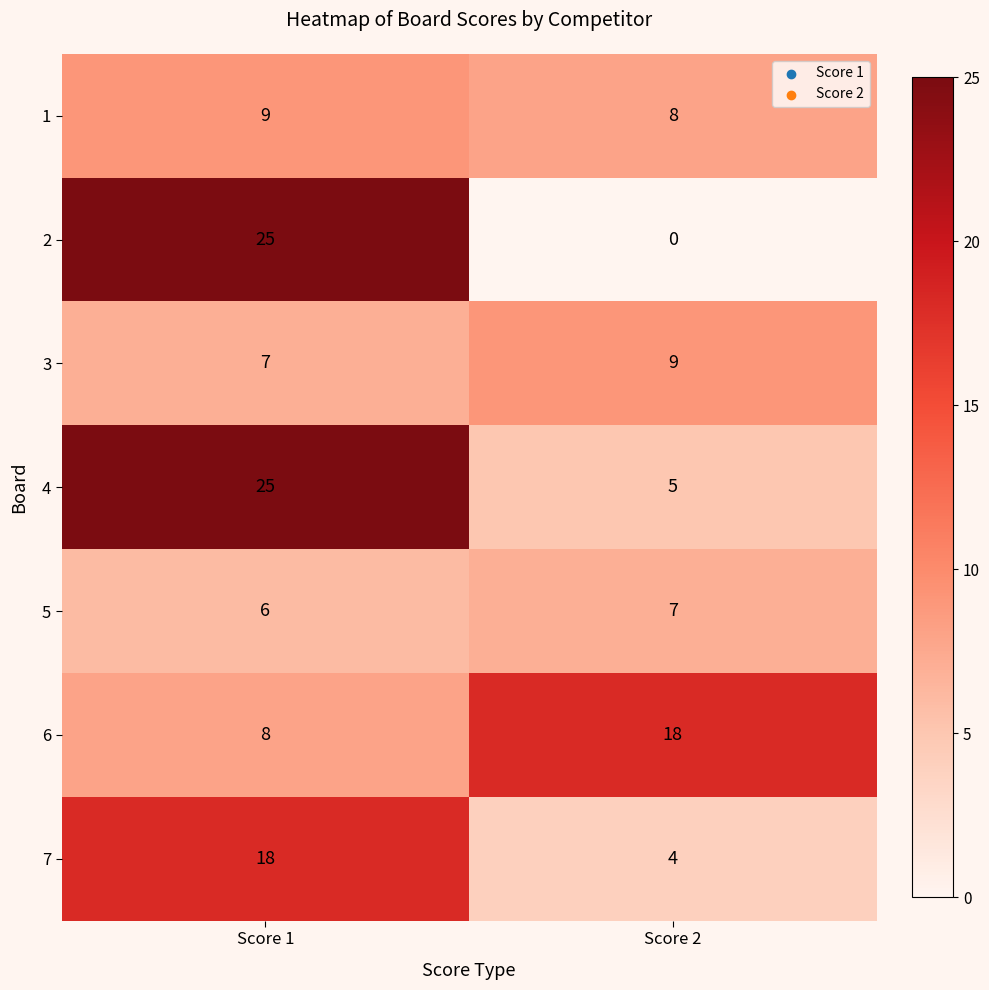

What is the total value across all series at Score 2?

51